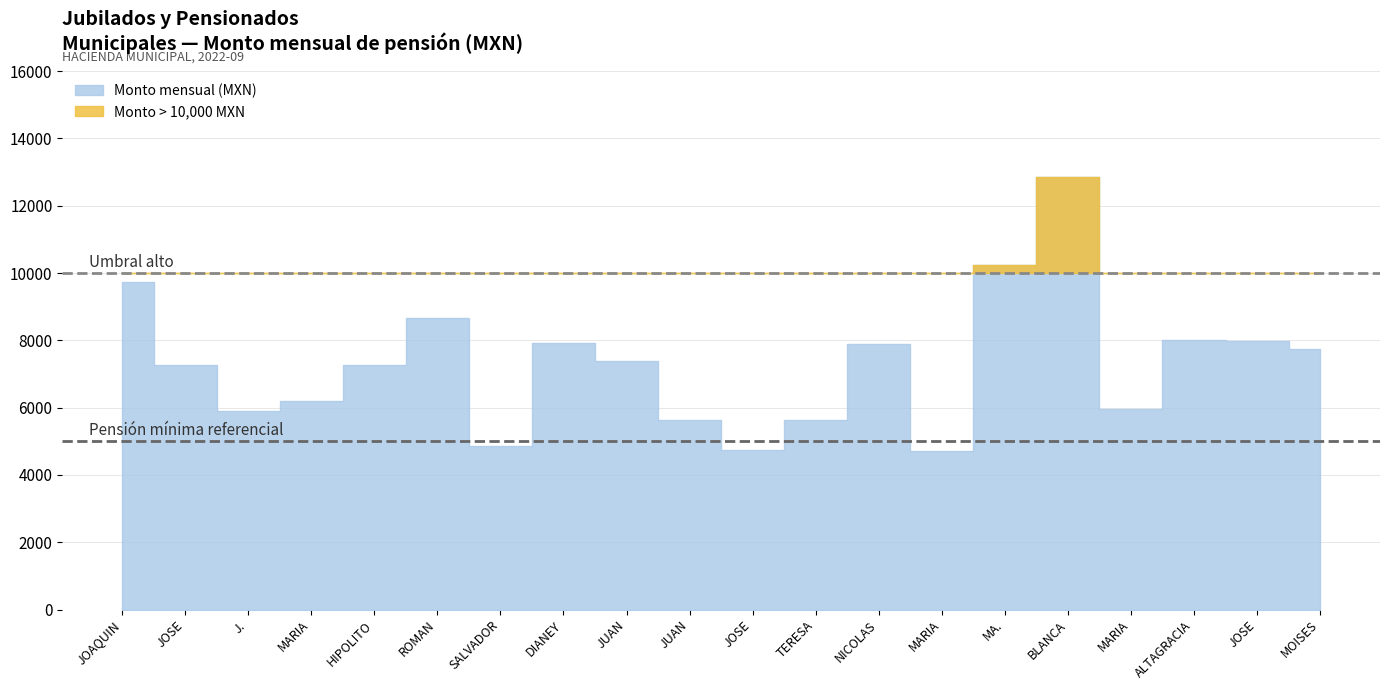

Rank the categories by value from highest to lowest.

BLANCA ESTELA HERRERA, MA. GUADALUPE NARANJO, JOAQUIN RUIZ, ROMAN GONZALEZ, ALTAGRACIA MAGAÑA, JOSE ALFREDO GONZALEZ, DIANEY RENTERIA, NICOLAS REYES, MOISES POZOS, JUAN JOSE SANTANA, JOSE LUIS ZAMORA, HIPOLITO MICHEL, MARIA ESPERANZA DIAZ, MARIA RAMOS, J. SANTOS MEDINA, TERESA SOLANO, JUAN MANUEL RUIZ, SALVADOR GARCIA, JOSE LLAMAS, MARIA ALBINA MEDINA